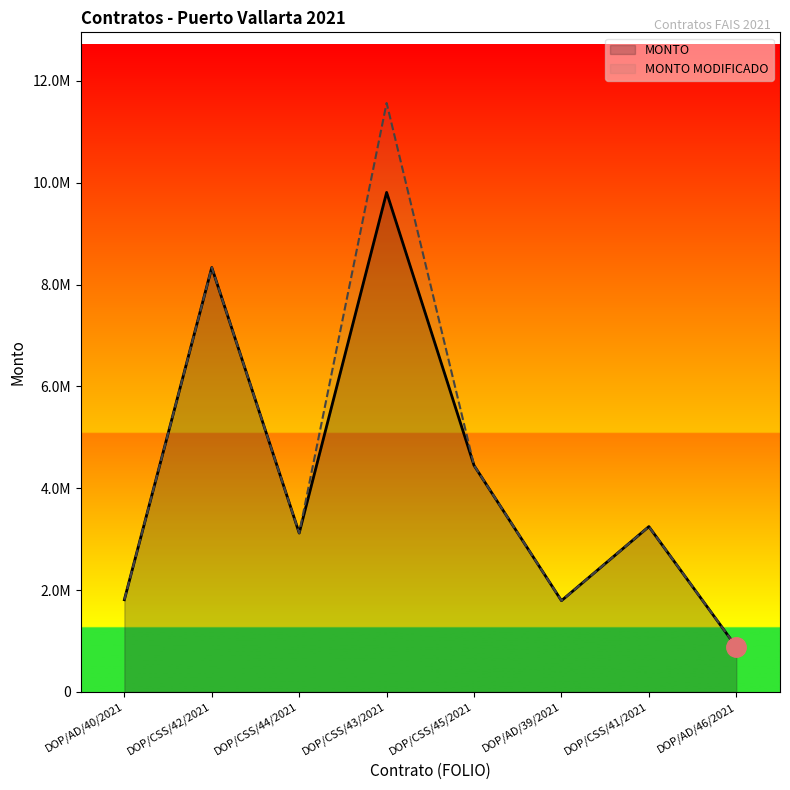

How many series are shown in this chart?

2